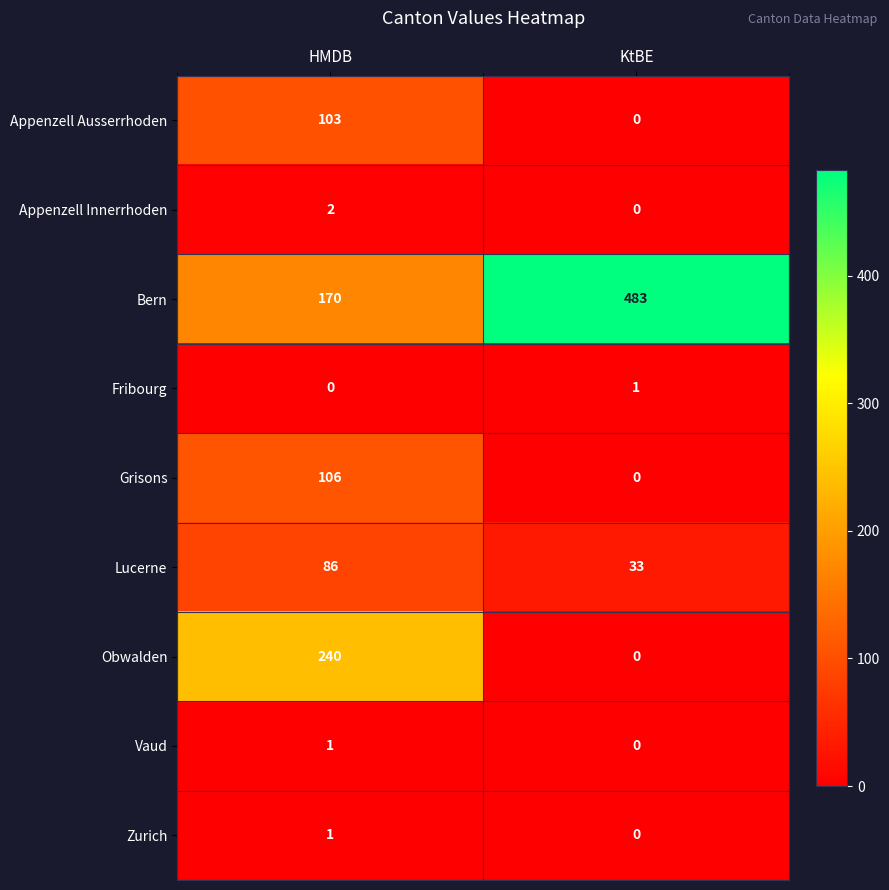

Which series changed the most between HMDB and KtBE?

Bern